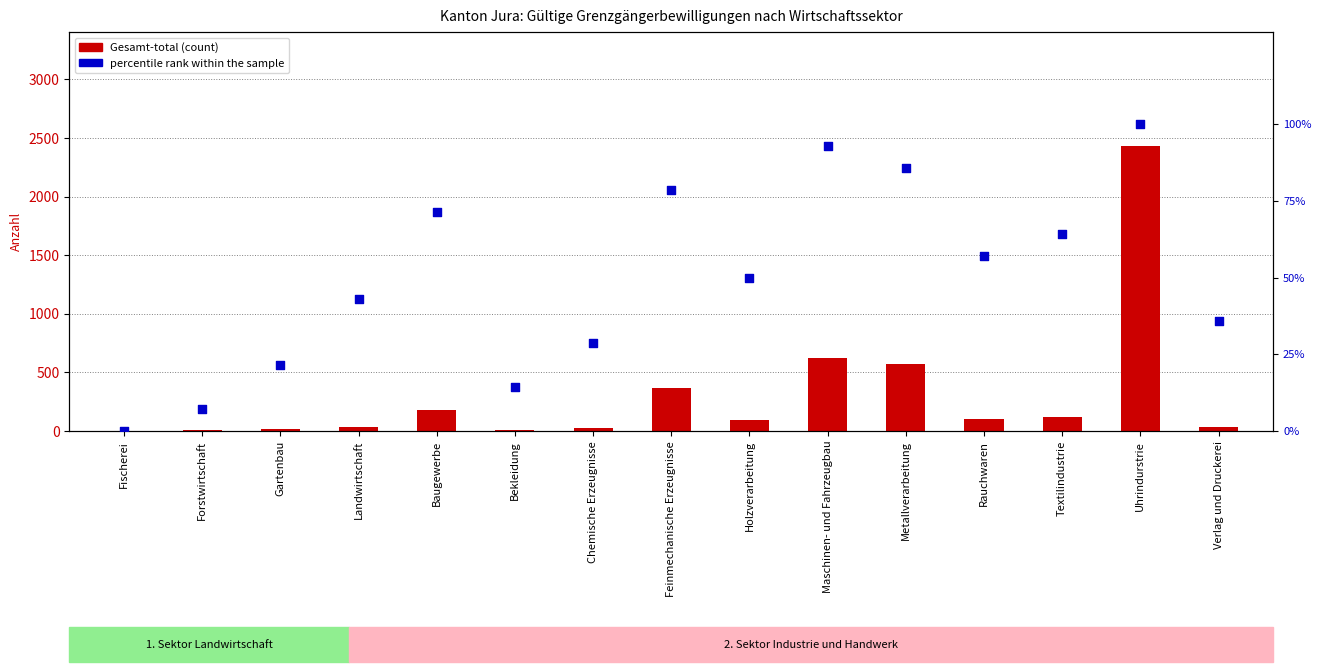

Which series has the widest spread of Y values?

Gesamt-total